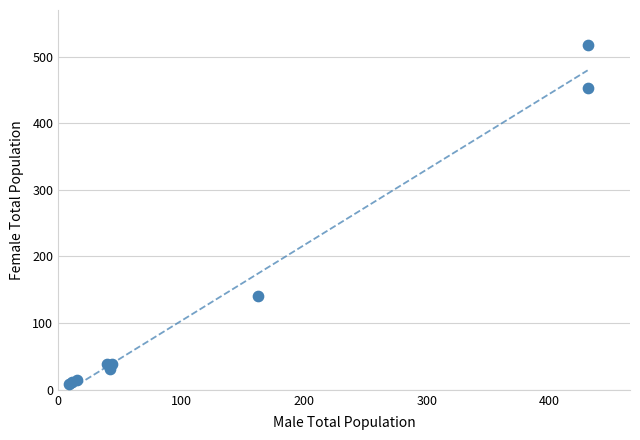

What Y value in the scatter plot is closest to 263?

141